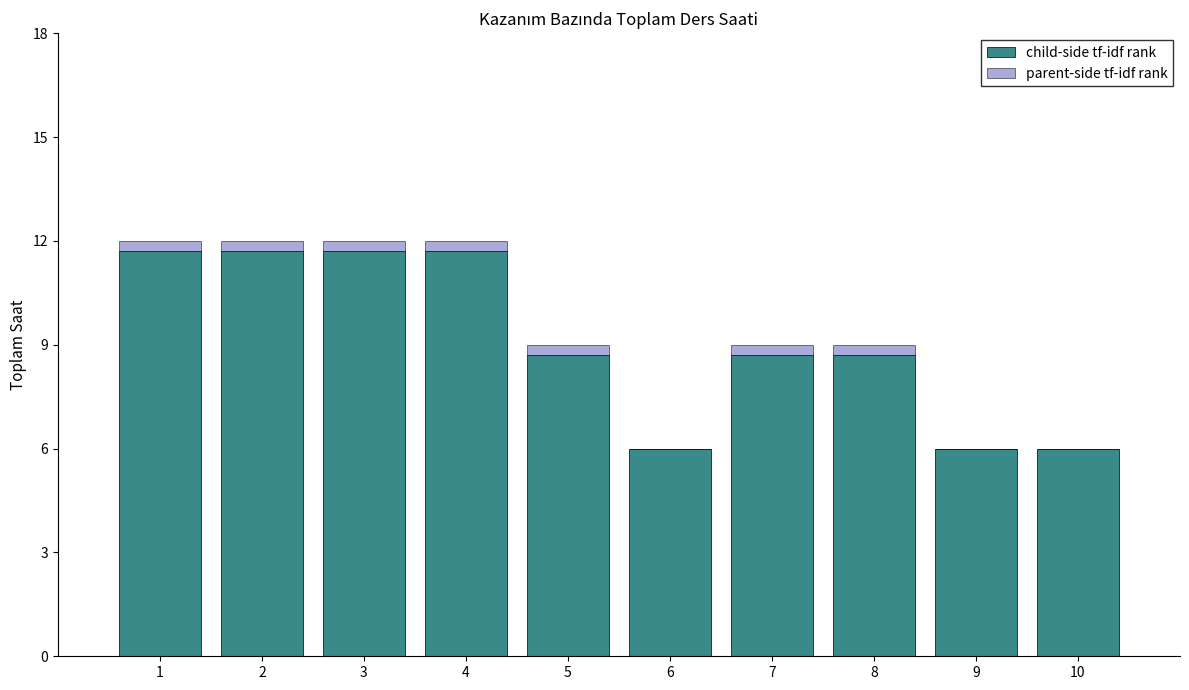

The value of child-side tf-idf rank at 8 is 11.9. True or false?

False